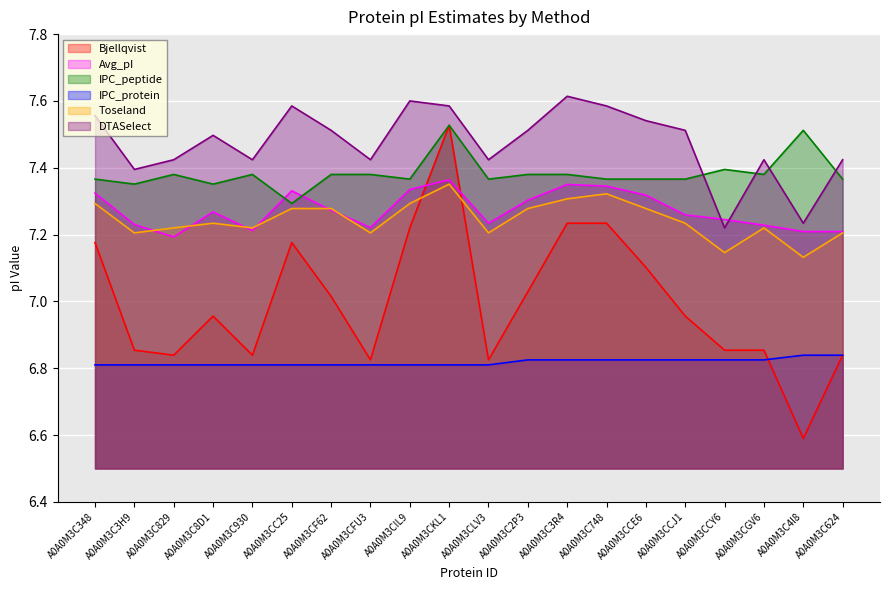

At which category does Avg_pI reach its first local valley?

A0A0M3C829